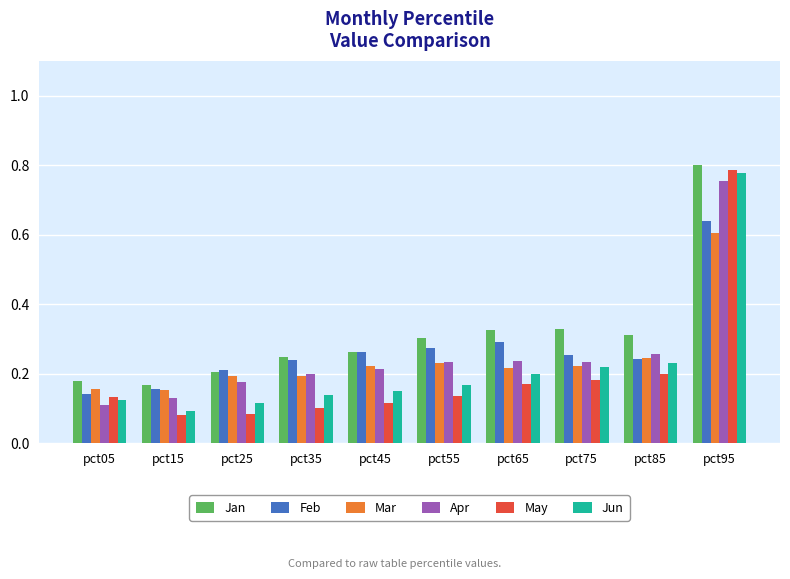

What is the total value across all series at pct55?

1.3